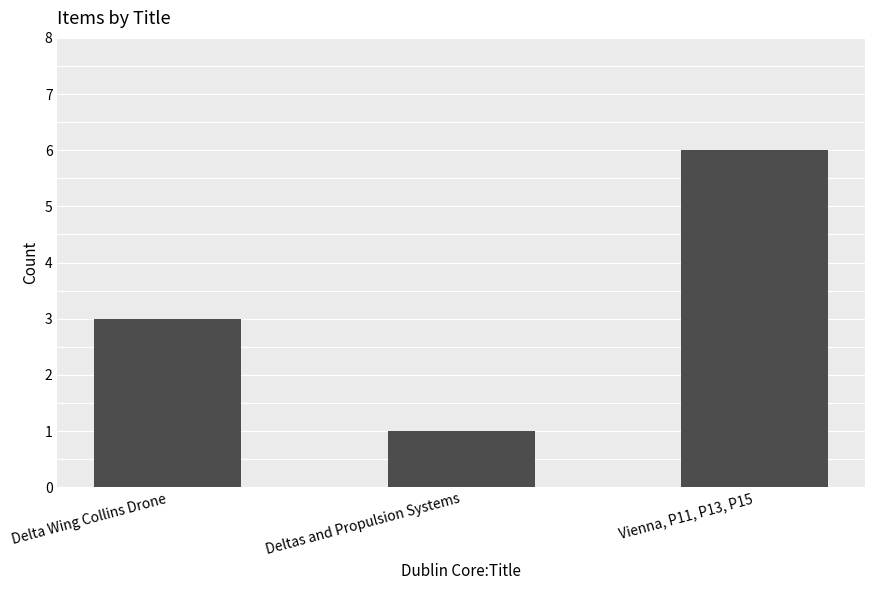

What is the ratio of the value at Delta Wing Collins Drone to the value at Vienna, P11, P13, P15?

0.5